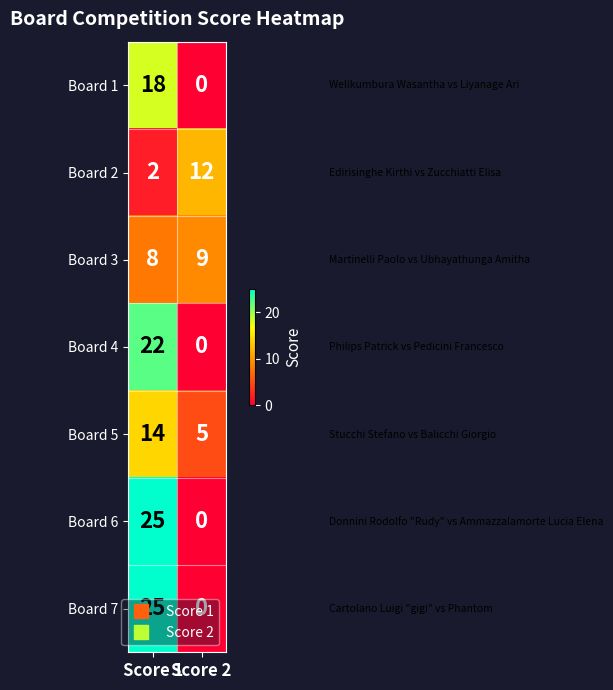

List the labels in order of Board 2 value, smallest first.

Score 1, Score 2